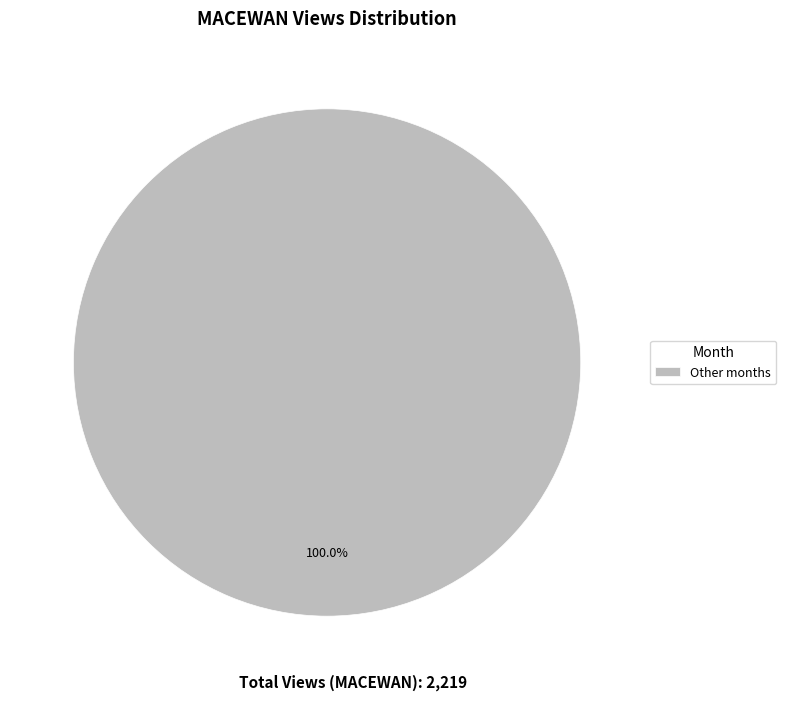

Rank the categories by value from lowest to highest.

Other months